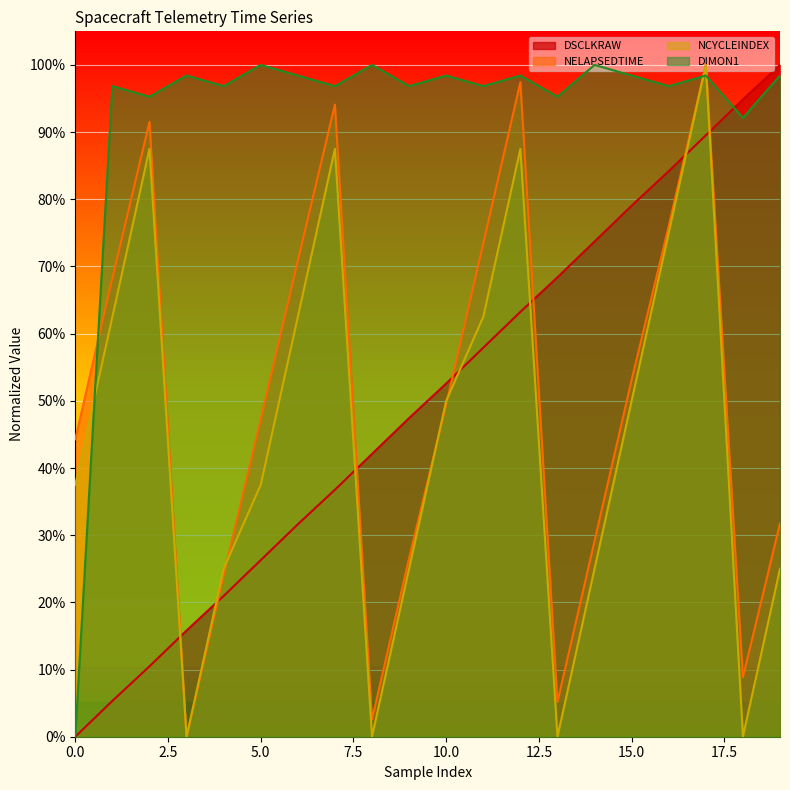

What is the difference between the maximum and minimum values in the NELAPSEDTIME series?

1.0